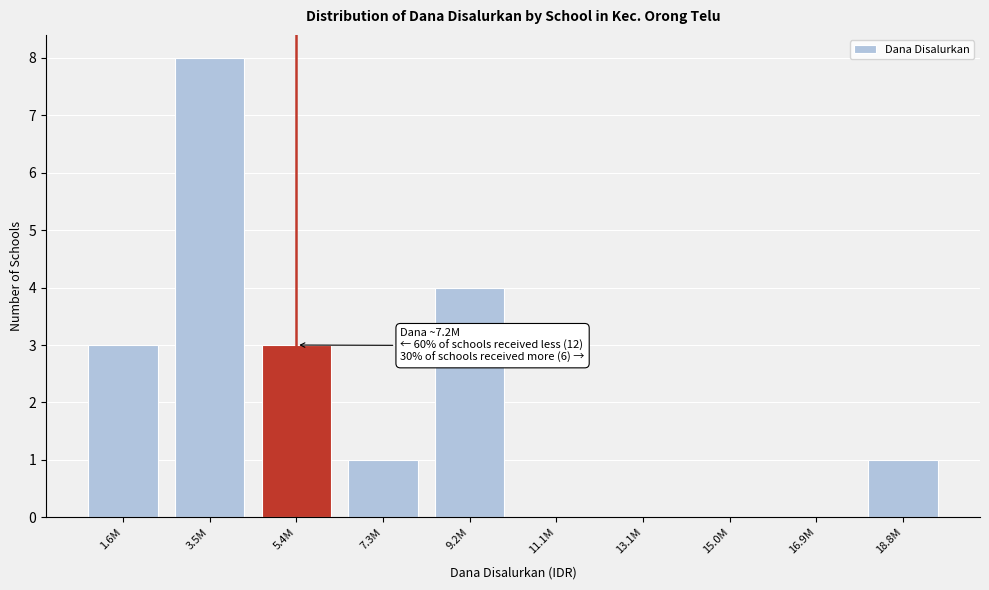

Reading left to right, list all the values displayed in this chart.

1.6M=3	3.5M=8	5.4M=3	7.3M=1	9.2M=4	11.1M=0	13.1M=0	15.0M=0	16.9M=0	18.8M=1